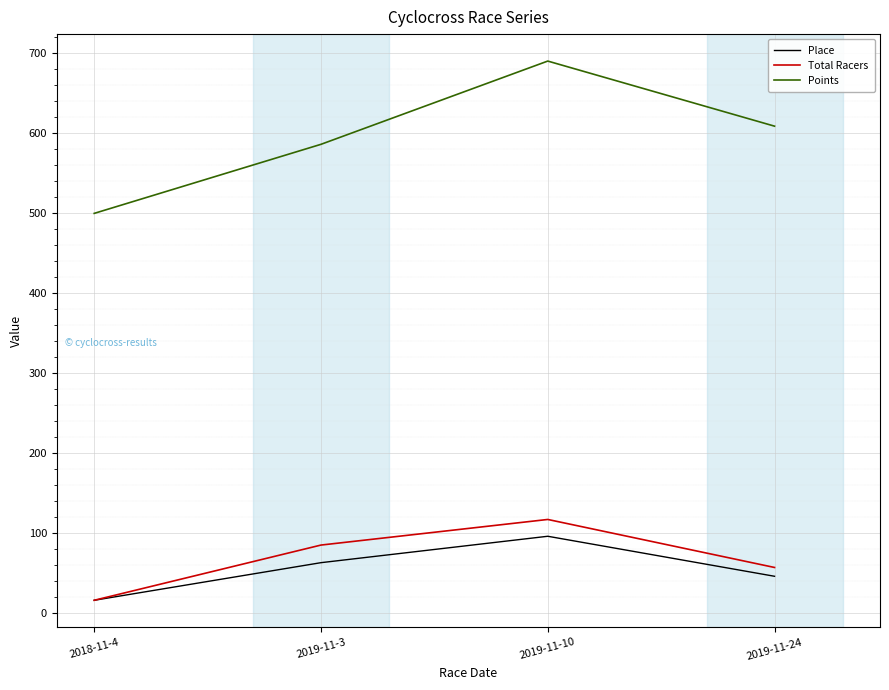

Which series has the largest total across all categories?

Points